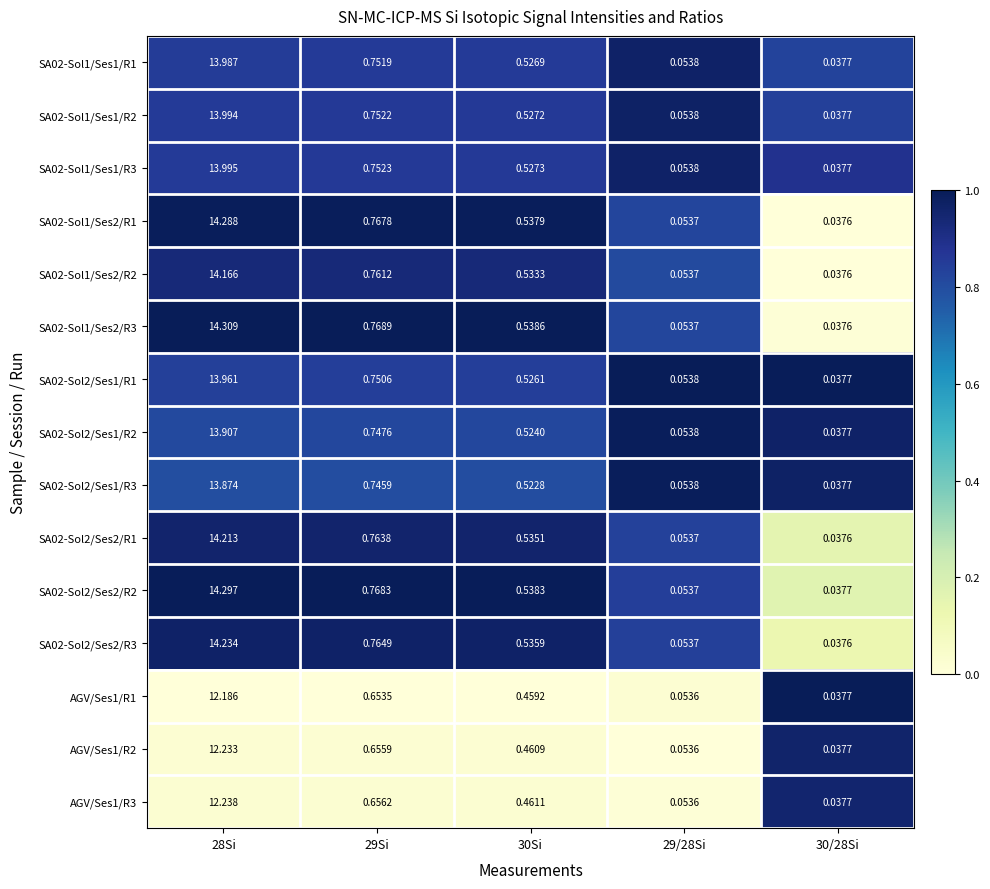

What is the total value across all series at 29Si?

11.1